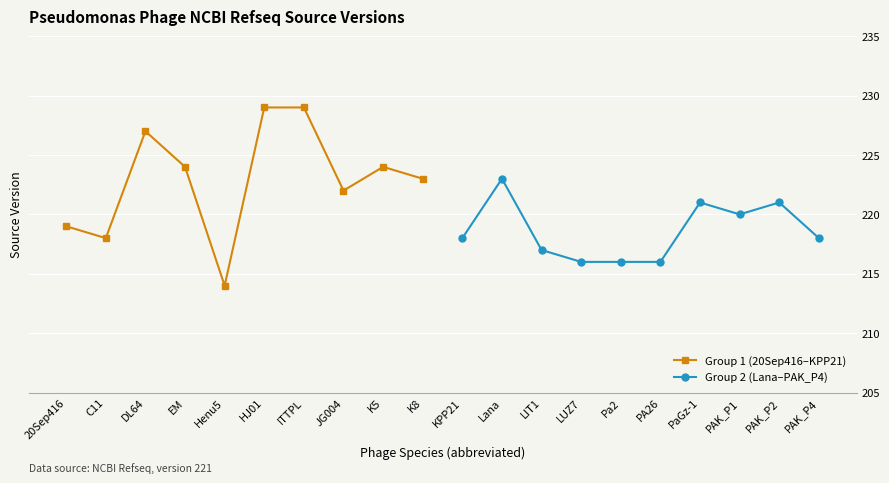

What is the maximum value for Group 1 (20Sep416–KPP21)?

229